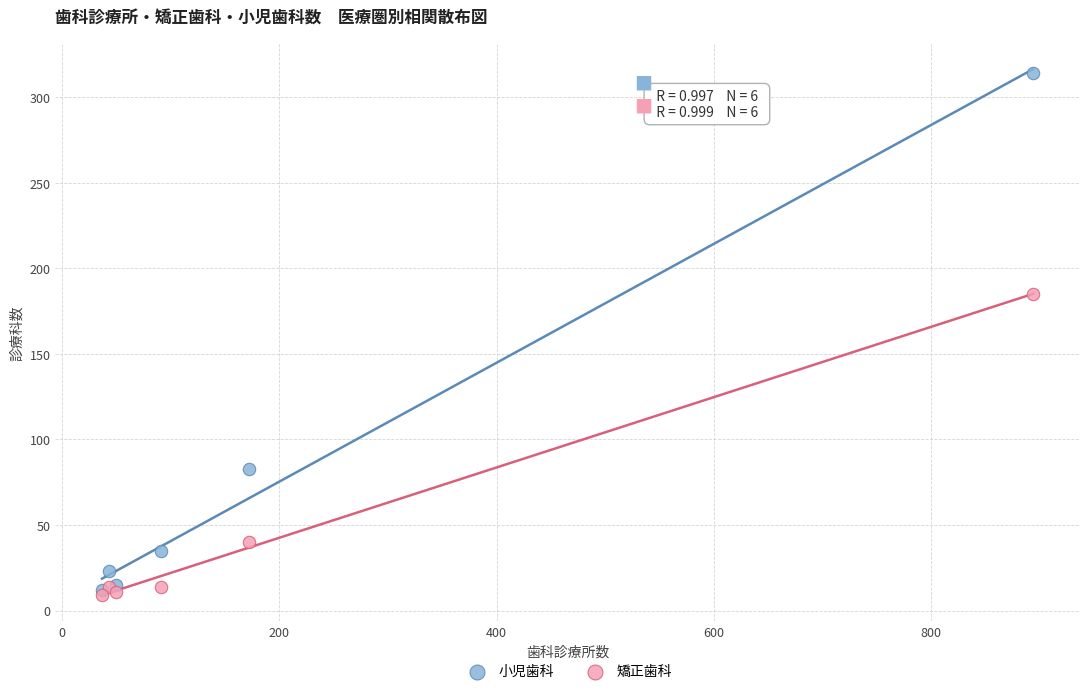

In the 小児歯科 series, what Y value is closest to 163?

83